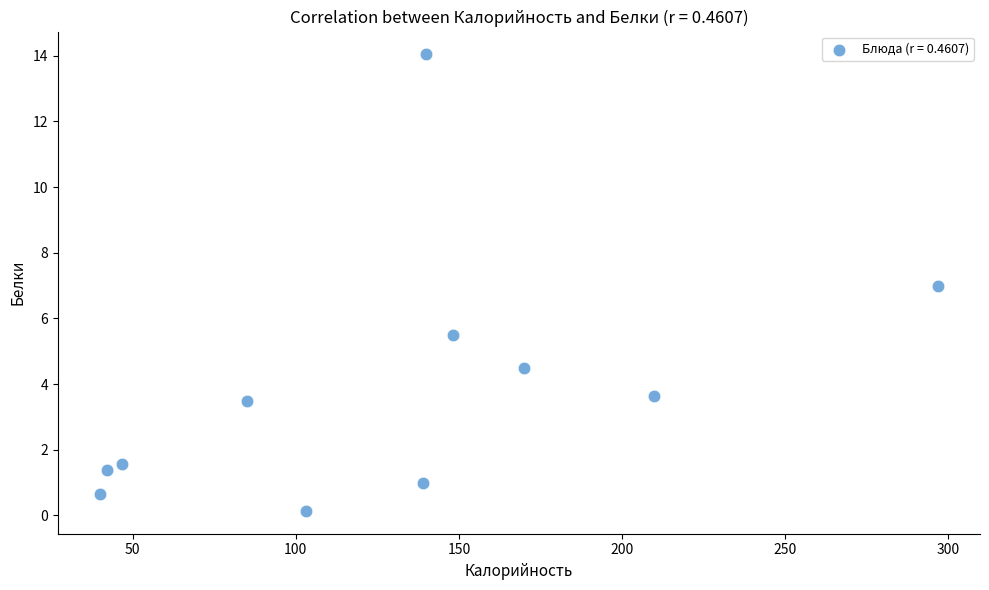

What is the range of Y values (max minus min)?

13.9